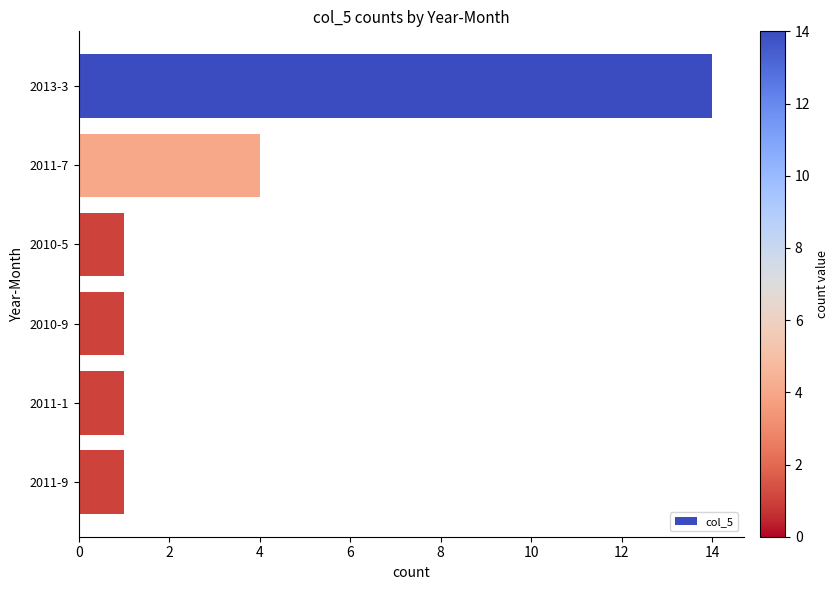

Which has a higher value, 2011-7 or 2011-9?

2011-7